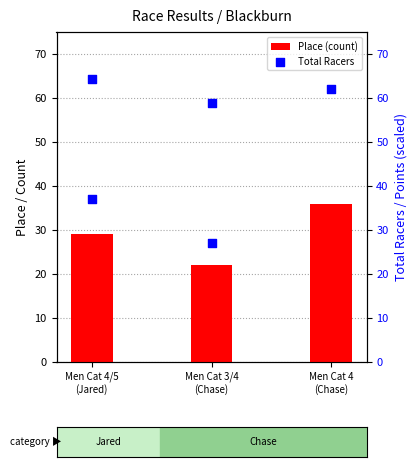

Is the value of Total Racers at Men Cat 4
(Chase) greater than the value of Place at Men Cat 4
(Chase)?

Yes